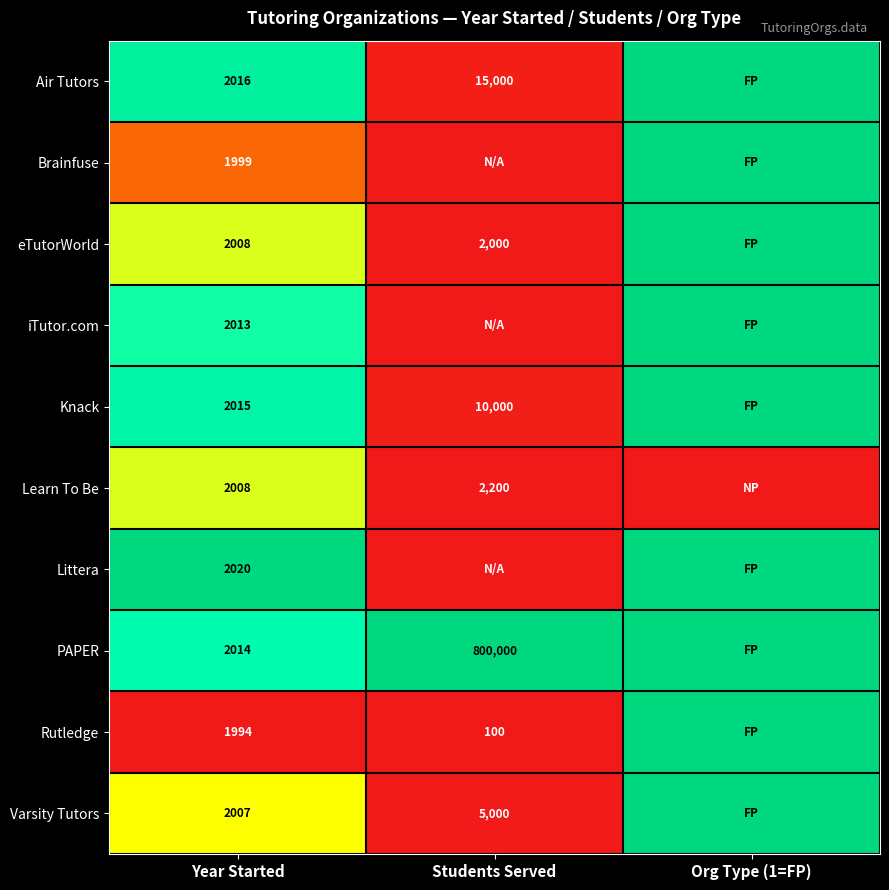

Is it true that Air Tutors equals 3291 at Students Served?

False